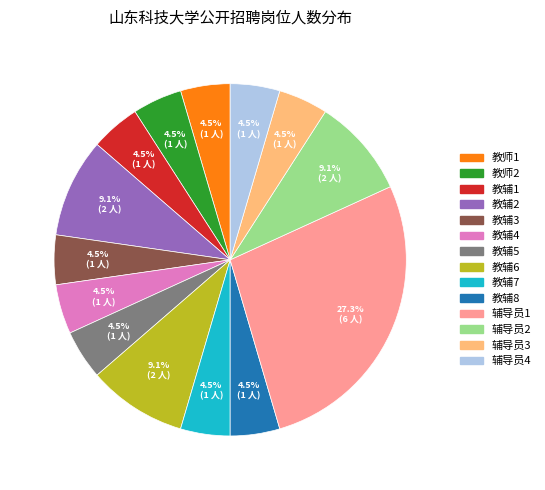

To the nearest percent, what portion does 教辅6 represent?

9%